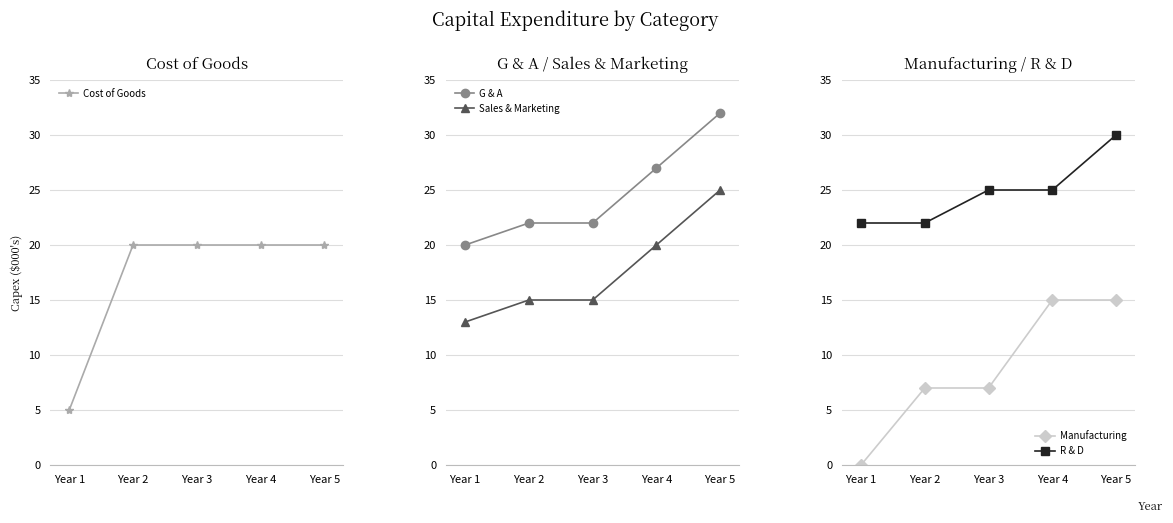

Rank the series at Year 4 from highest to lowest value.

G & A, R & D, Cost of Goods, Sales & Marketing, Manufacturing